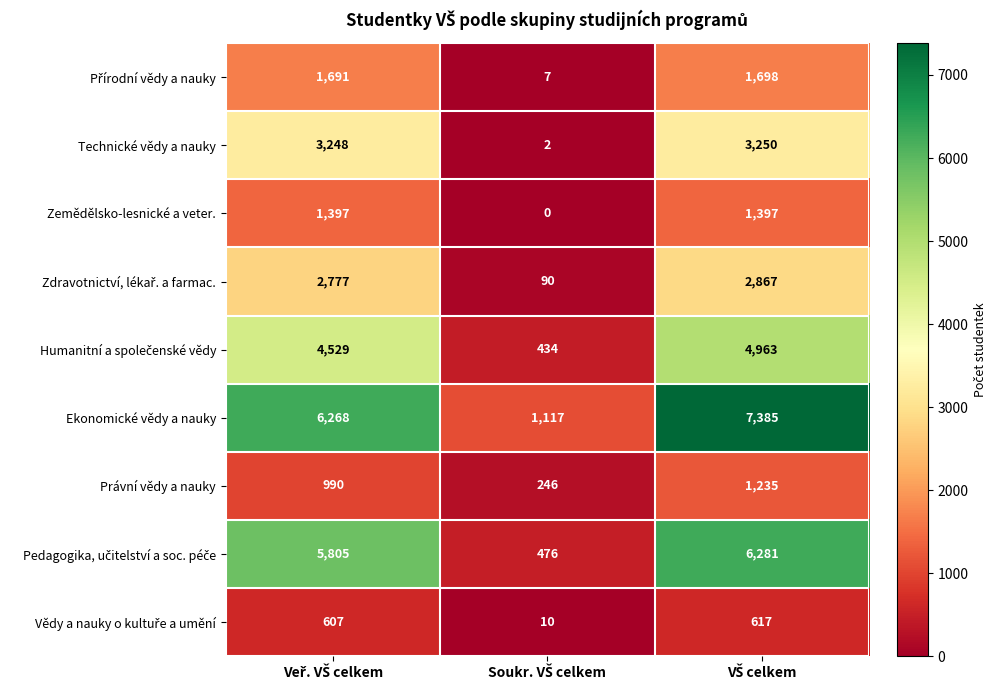

Which series has the largest range (max minus min)?

Ekonomické vědy a nauky